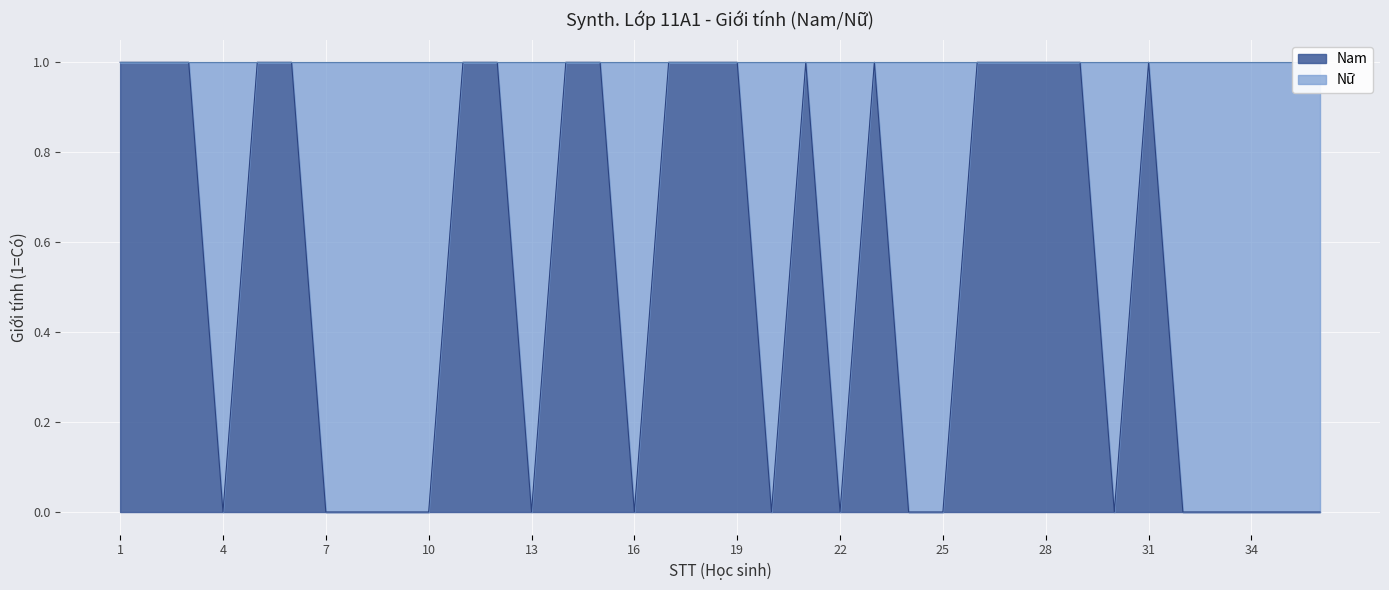

How many interior local valleys (lower than both neighbors) does the data have?

6